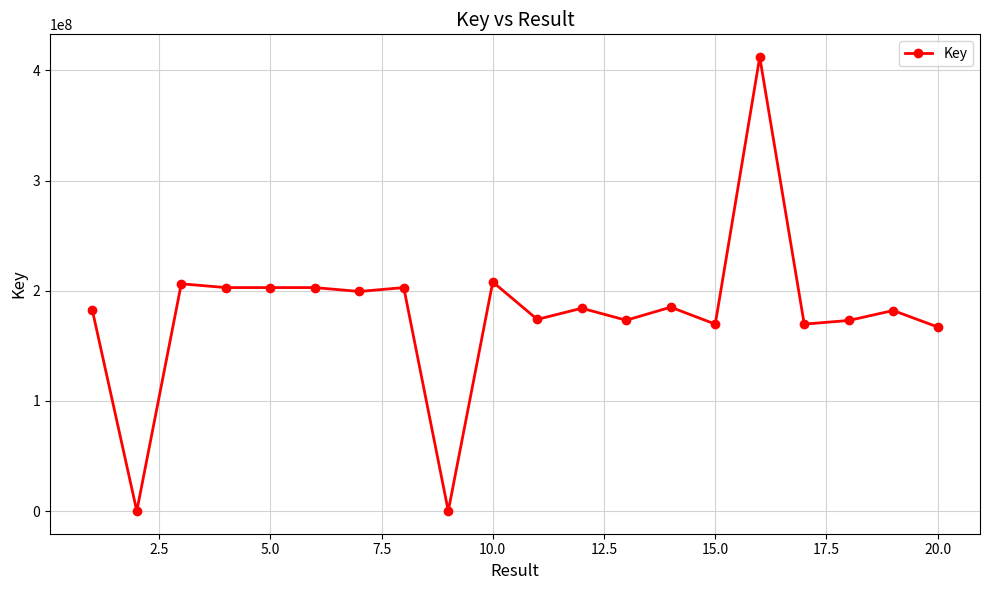

What is the greatest value displayed?

412078046